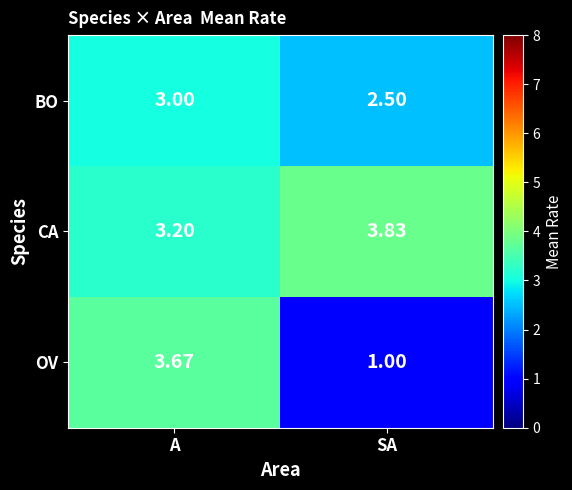

Which series changed the most between A and SA?

OV